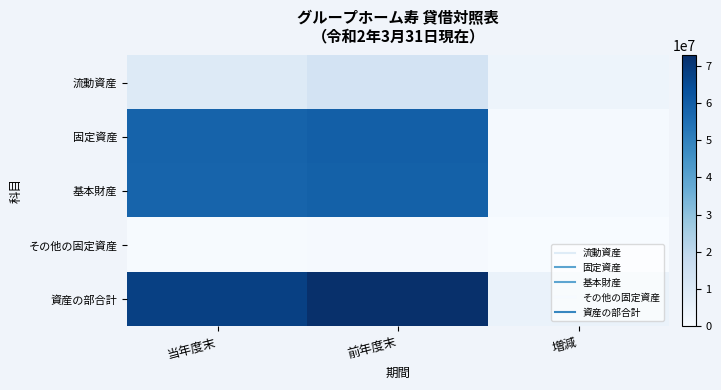

Reading left to right, extract all data points from this chart.

流動資産: 当年度末=9505518	前年度末=13196779	増減=3691261
固定資産: 当年度末=58501598	前年度末=59548179	増減=1046581
基本財産: 当年度末=58090249	前年度末=58969497	増減=879248
その他の固定資産: 当年度末=411349	前年度末=578682	増減=167333
資産の部合計: 当年度末=68007116	前年度末=72744958	増減=4737842